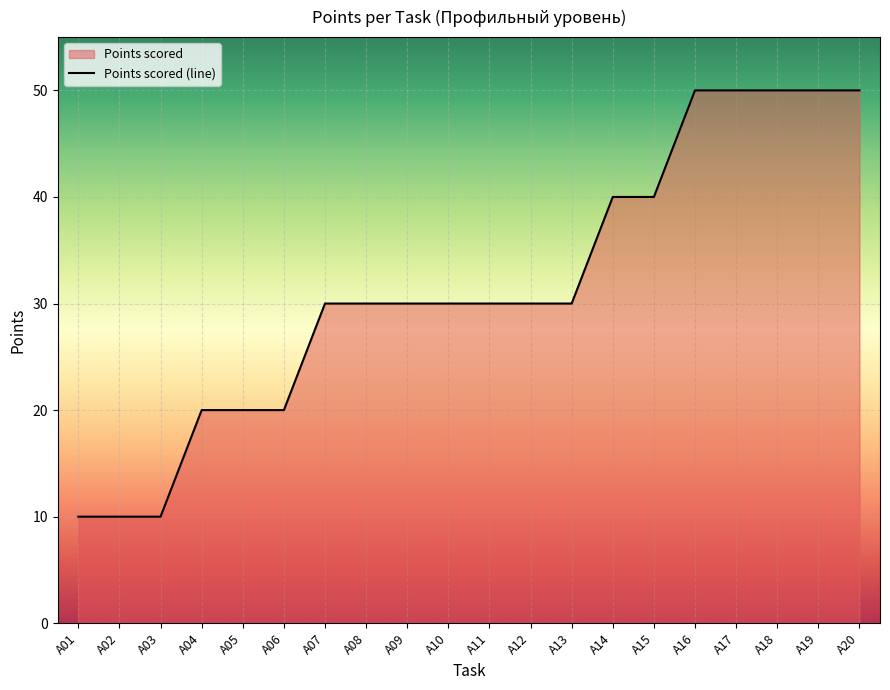

Reading left to right, list all the values displayed in this chart.

A01=10	A02=10	A03=10	A04=20	A05=20	A06=20	A07=30	A08=30	A09=30	A10=30	A11=30	A12=30	A13=30	A14=40	A15=40	A16=50	A17=50	A18=50	A19=50	A20=50